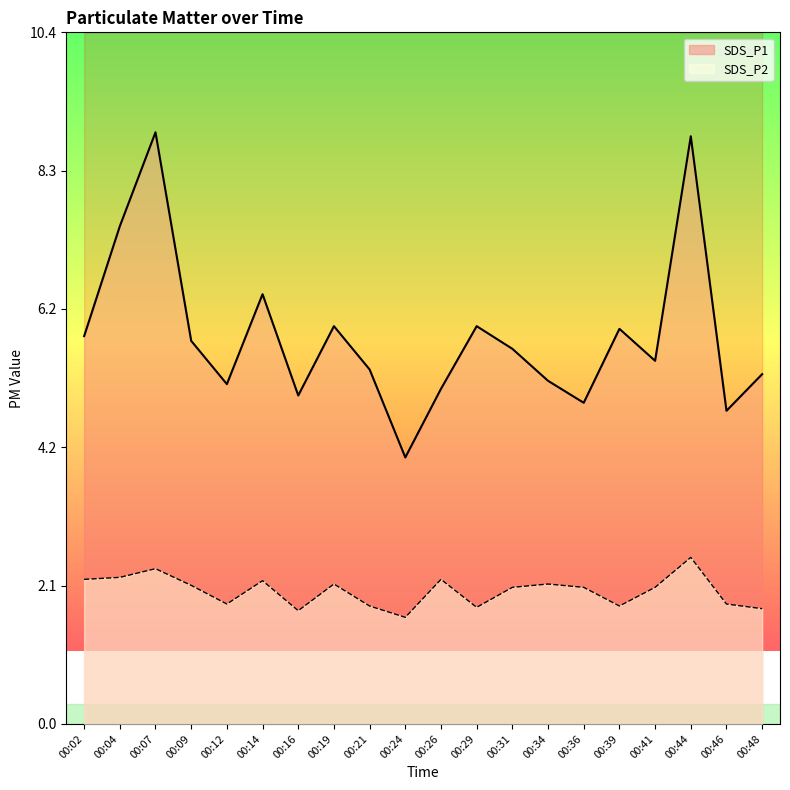

Between 00:07 and 00:16, which series saw the biggest shift?

SDS_P1